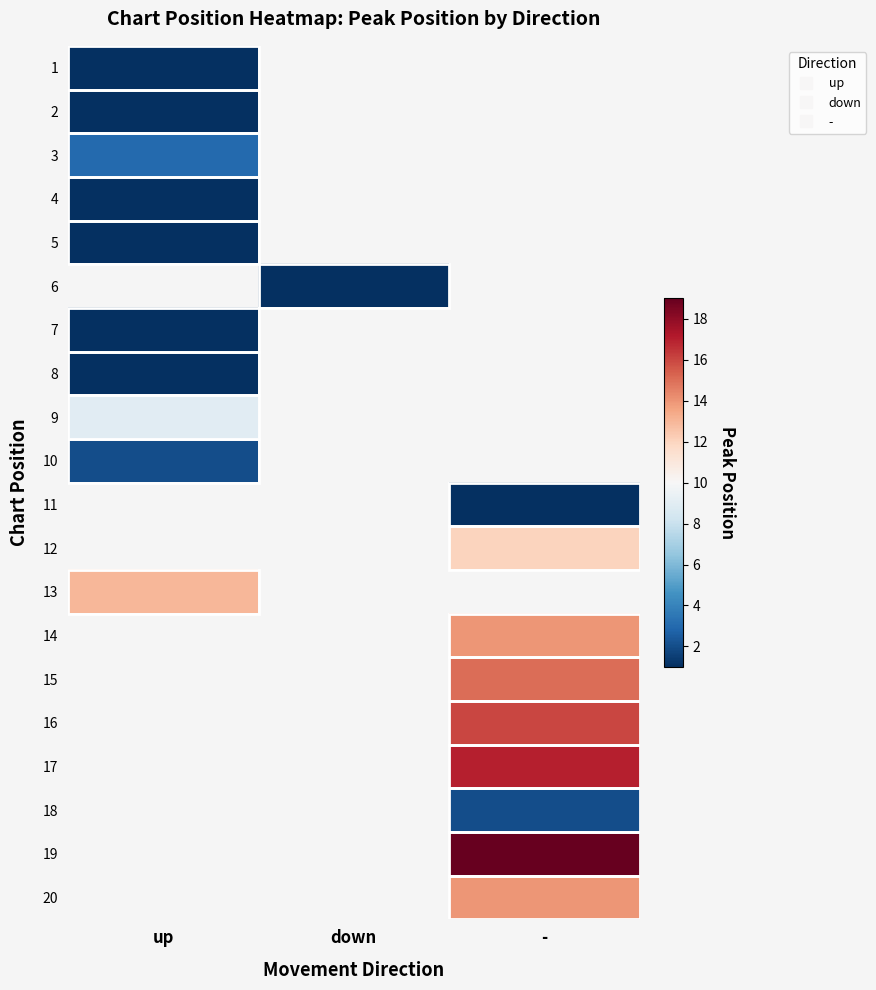

List the series in order of their overall mean, lowest first.

1, 2, 3, 4, 5, 6, 7, 8, 9, 10, 11, 12, 13, 14, 15, 16, 17, 18, 19, 20